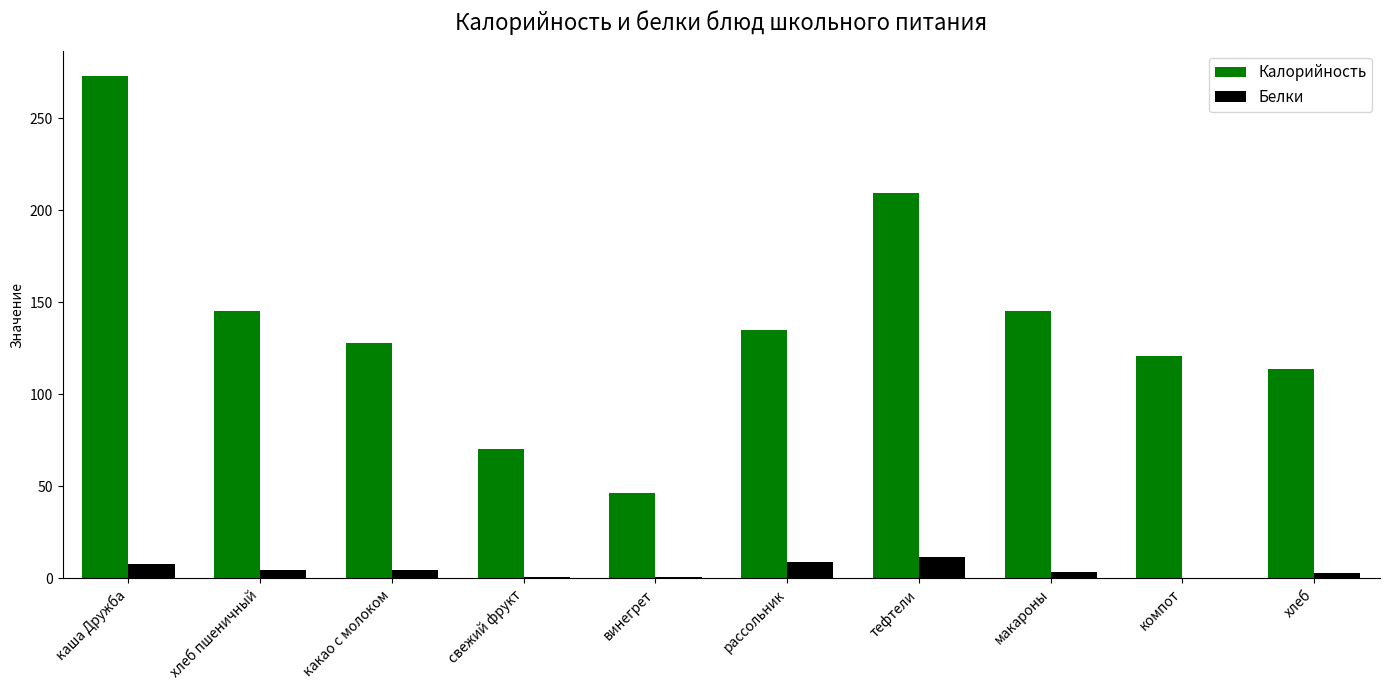

At which category does the chart reach its peak across all series?

каша Дружба